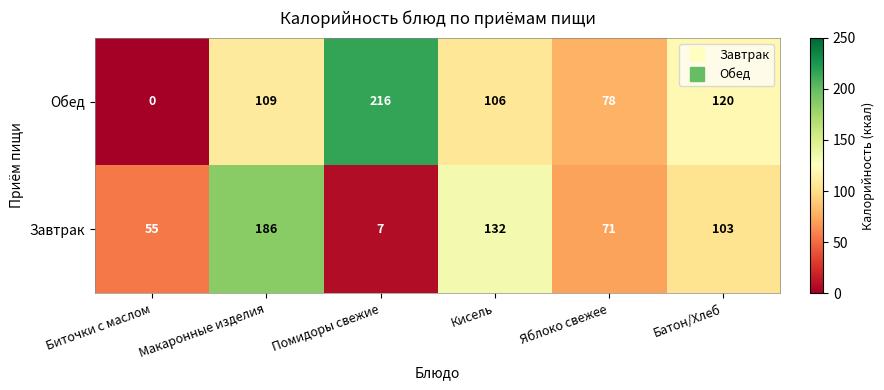

What is the total value across all series at Биточки с маслом?

55